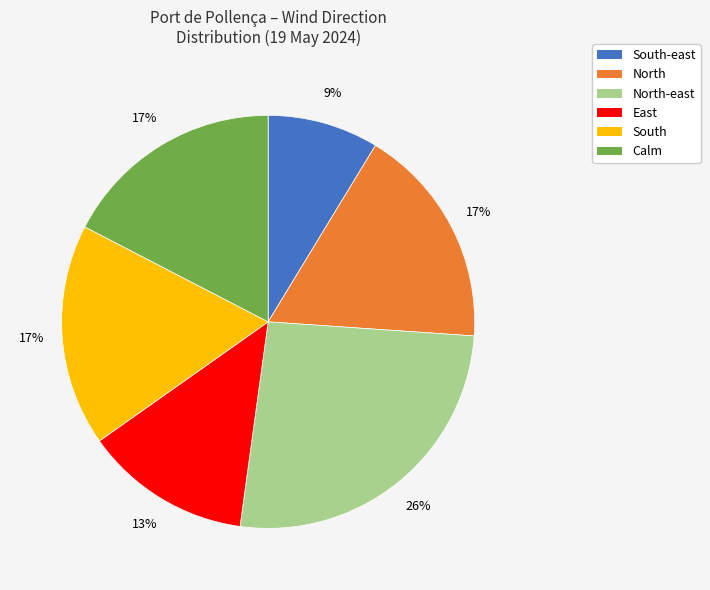

Does South represent more than half of the total?

No